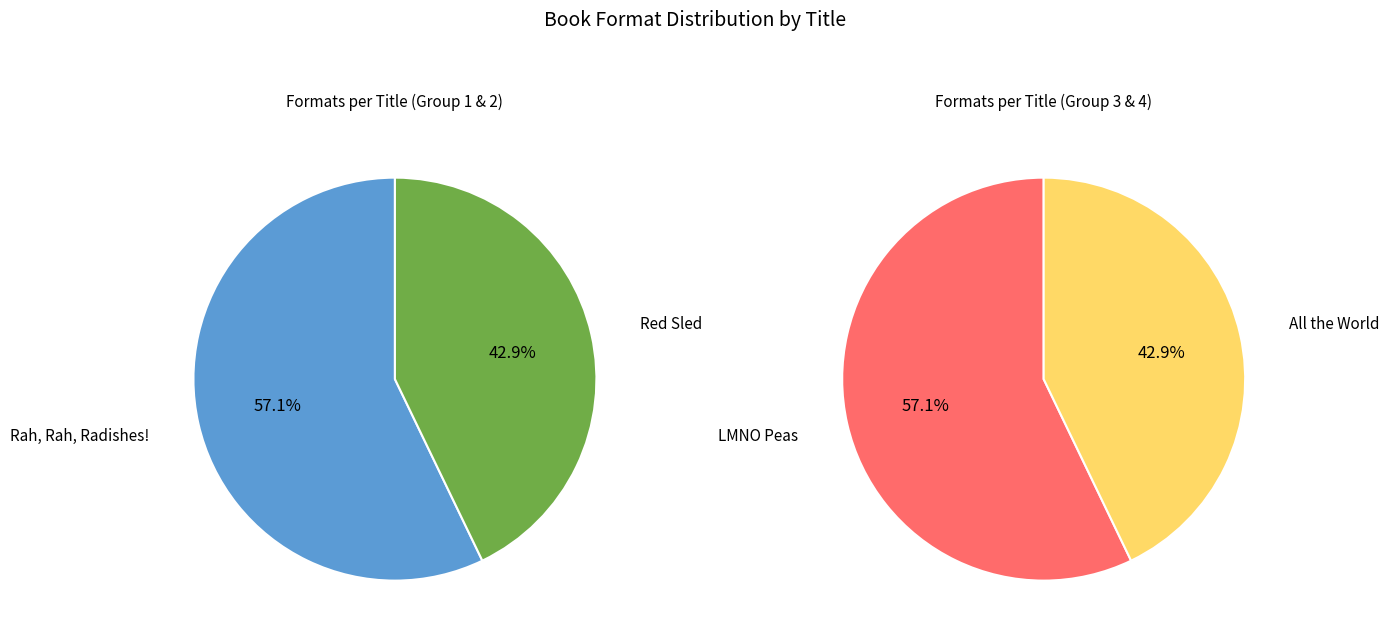

Is the sum of LMNO Peas and Rah, Rah, Radishes! greater than half?

Yes